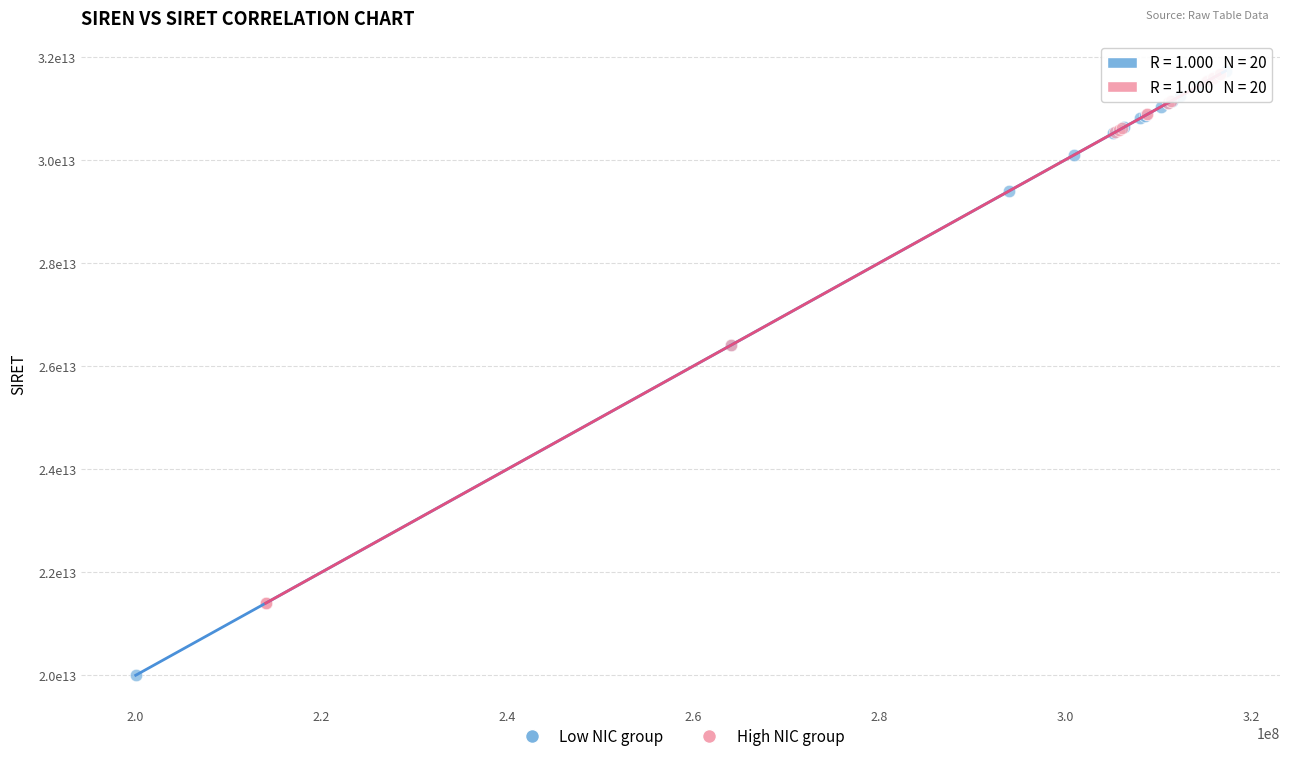

What are all the series names shown in the legend?

Low NIC group, High NIC group